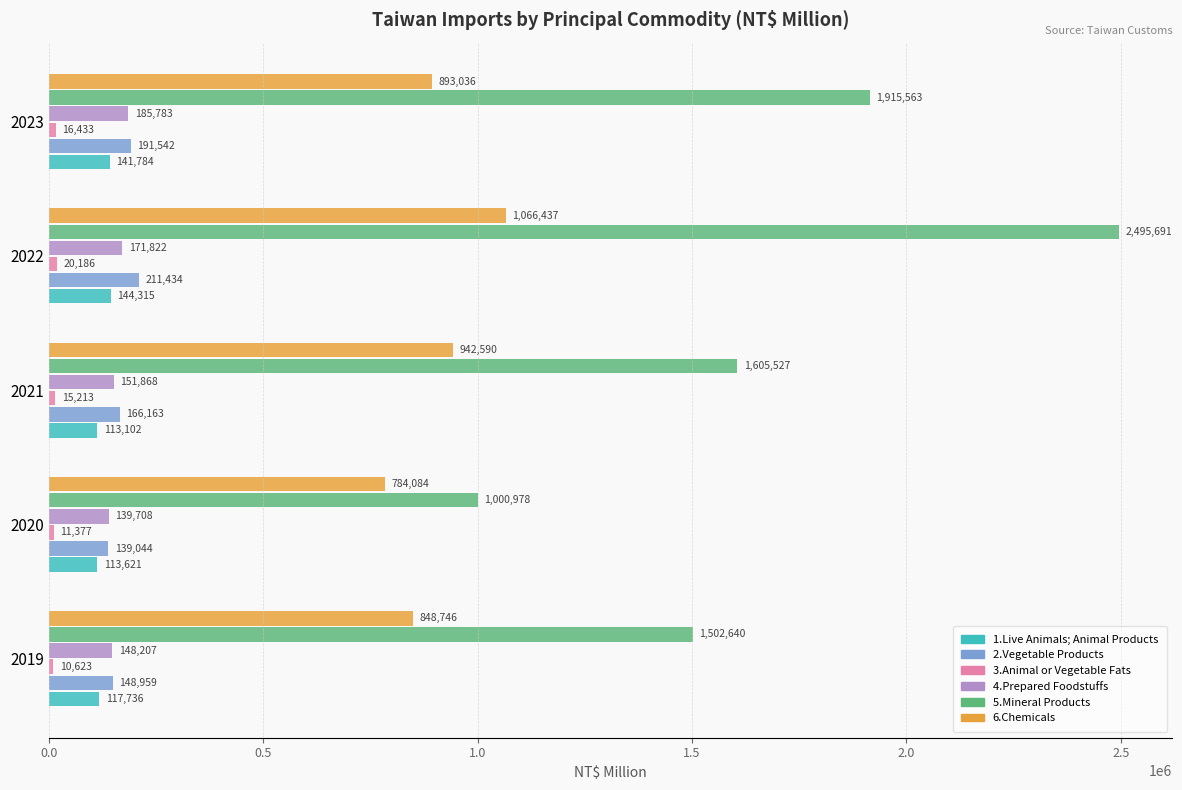

List the labels in order of 6.Chemicals value, largest first.

2022, 2021, 2023, 2019, 2020